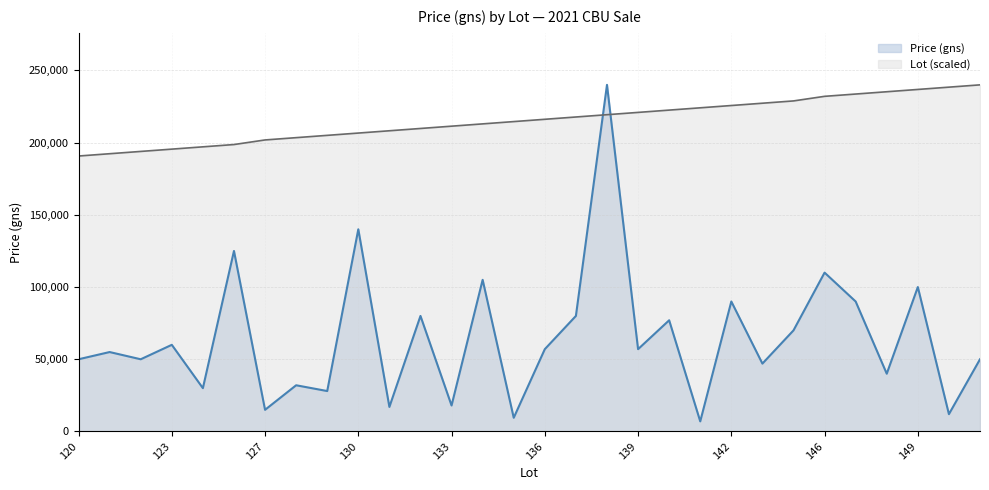

How many categories are shown in the chart?

30